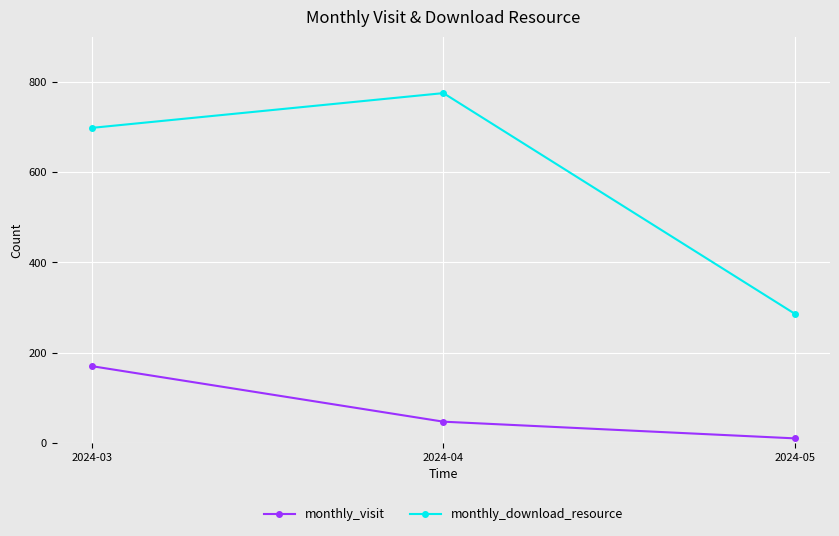

True or false: monthly_visit has a value of 114 at 2024-03.

False